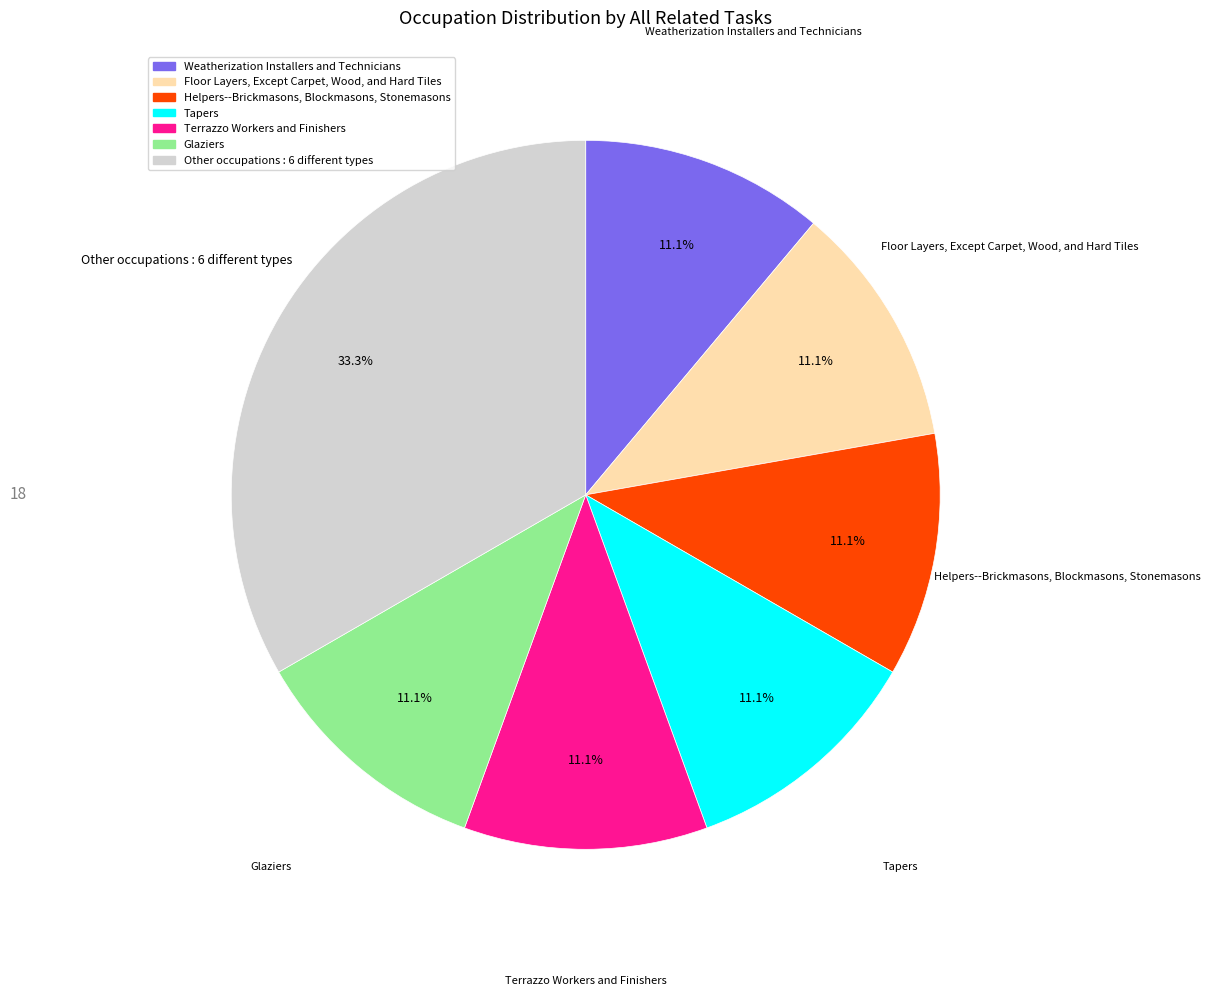

Is there a majority slice in this chart?

No